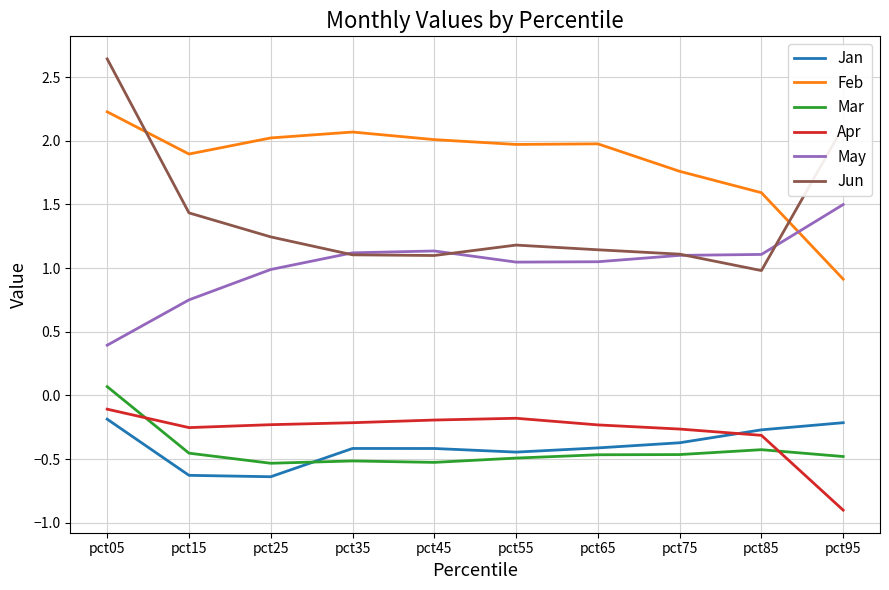

Rank the series at pct05 from highest to lowest value.

Jun, Feb, May, Mar, Apr, Jan